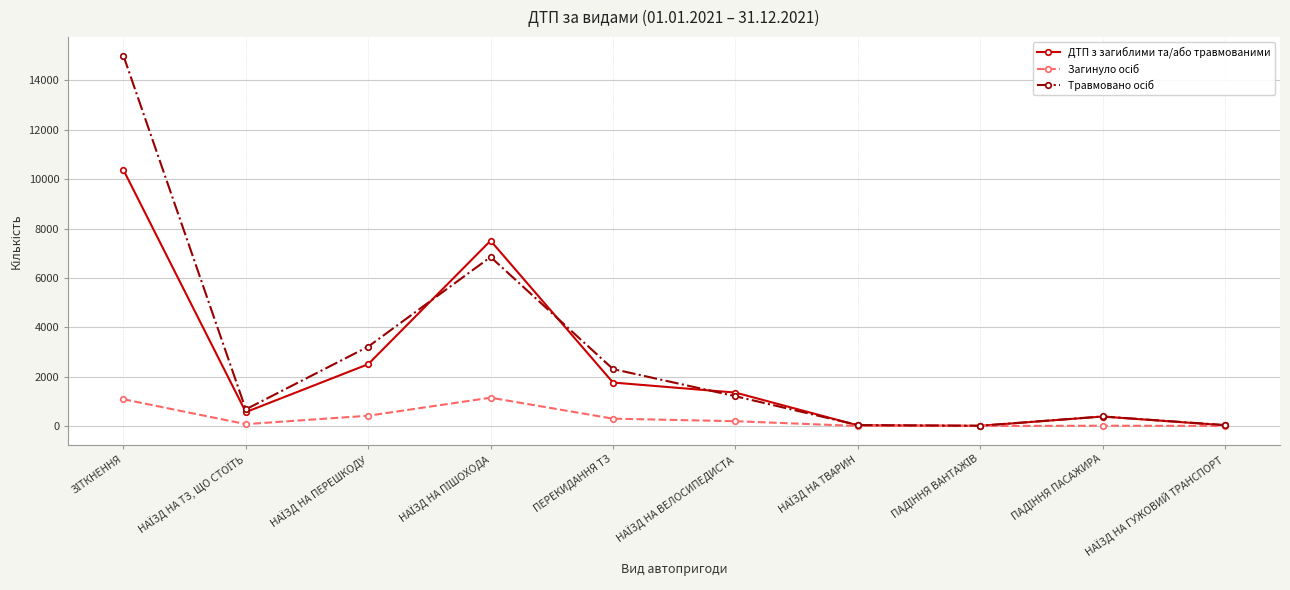

The ДТП з загиблими та/або травмованими series shows 1762 at ПЕРЕКИДАННЯ ТЗ. True or false?

True